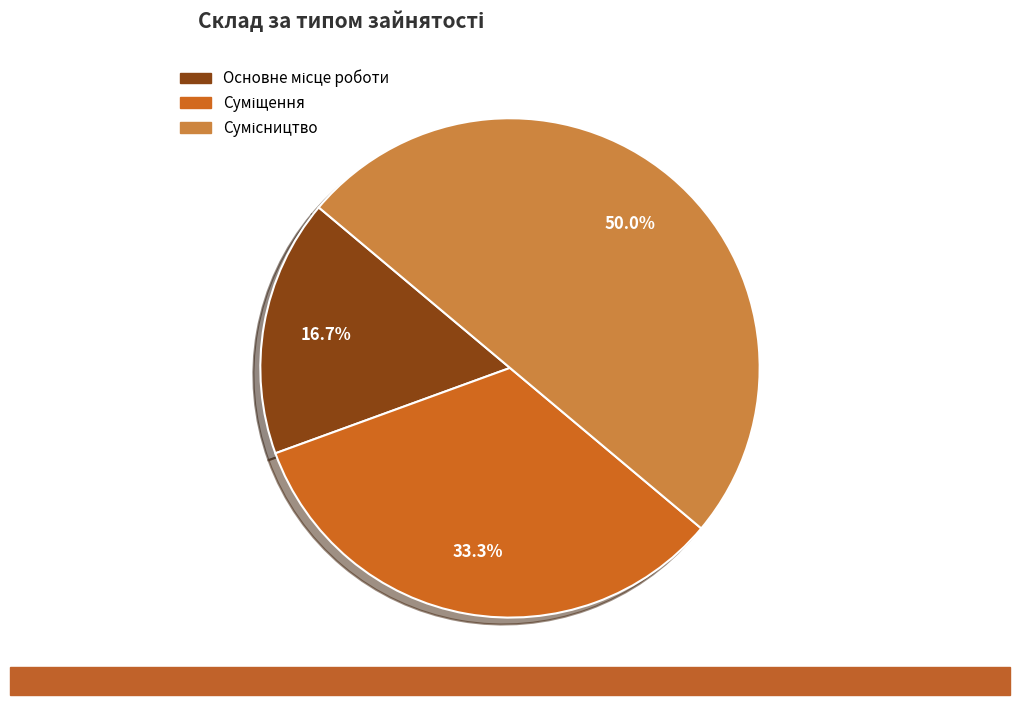

Which category has the smallest portion of the pie?

Основне місце роботи